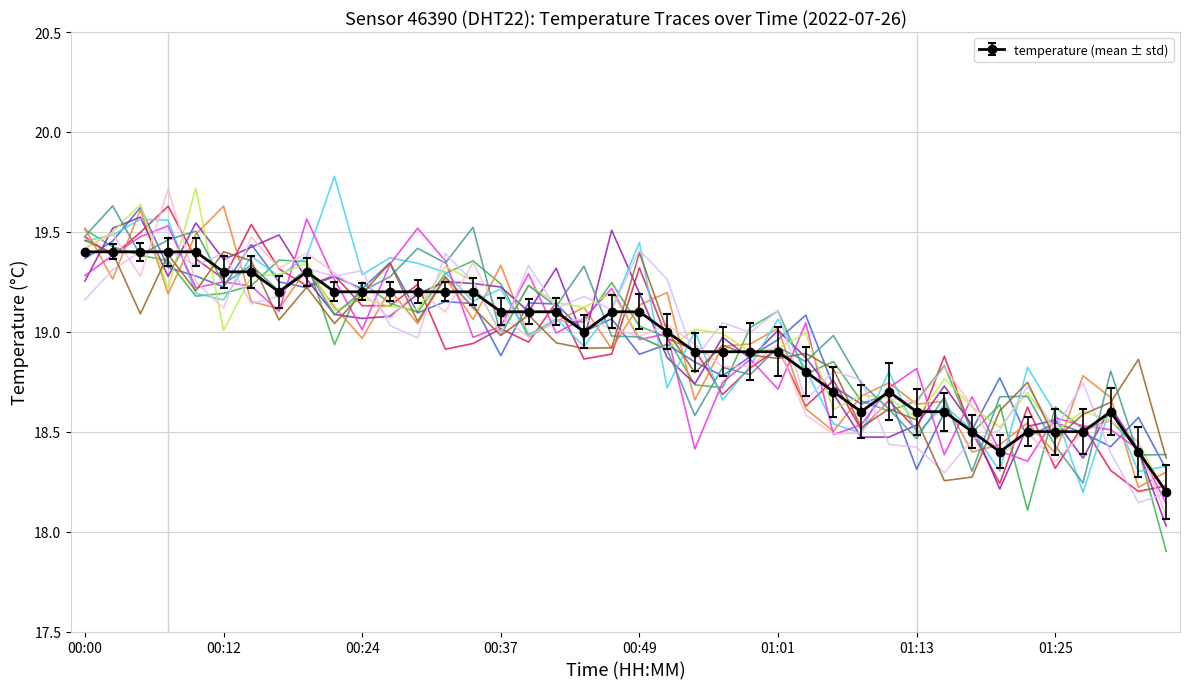

What is the maximum value shown in the chart?

19.8